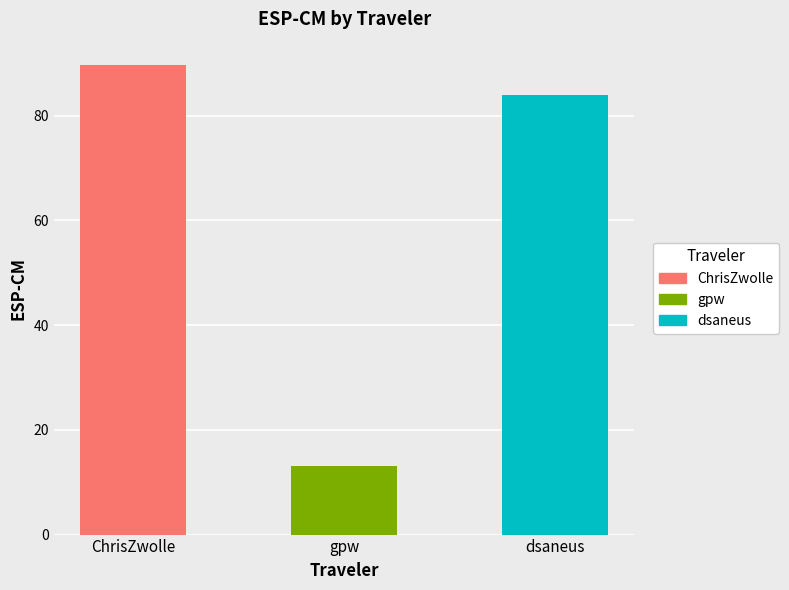

What is the sum of the values at ChrisZwolle and gpw?

102.8